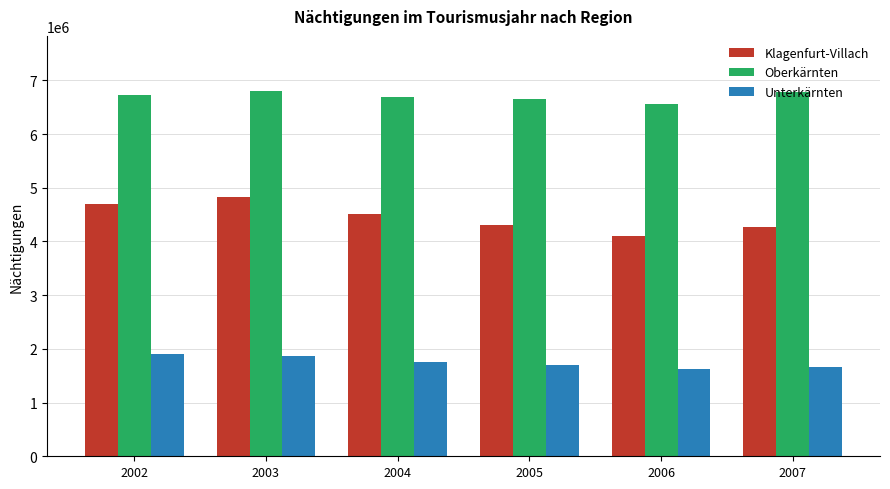

What is the sum of the Klagenfurt-Villach values at 2006 and 2003?

8929596